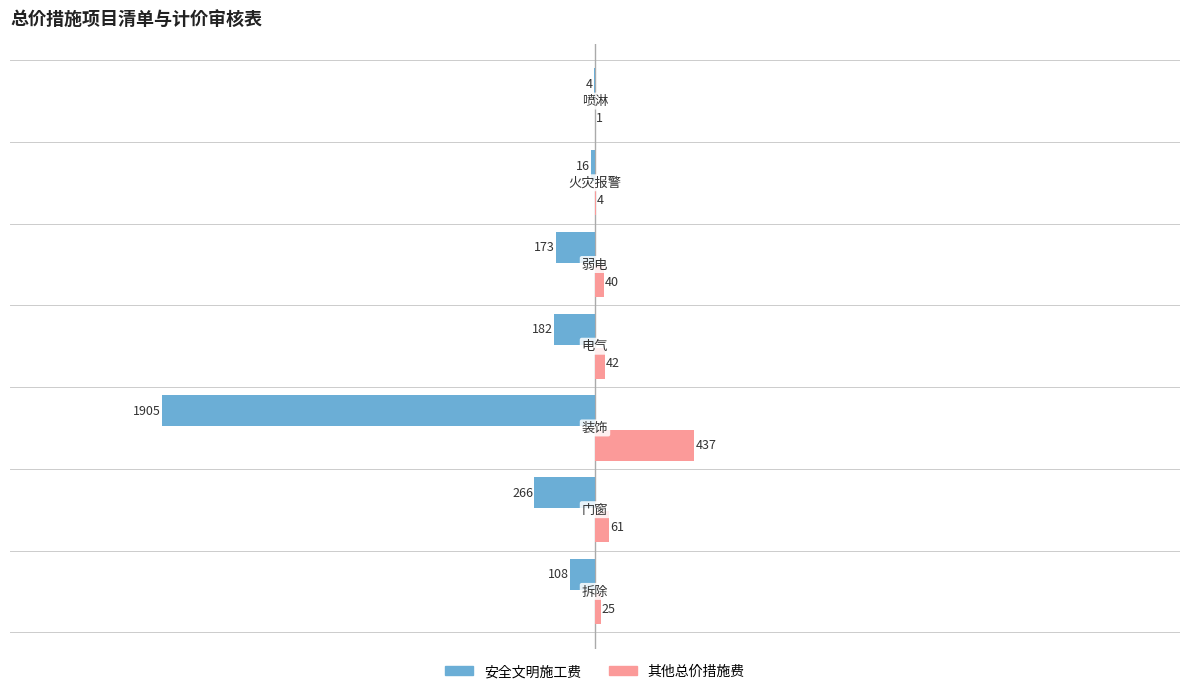

What is the average value of the 其他总价措施费 series?

87